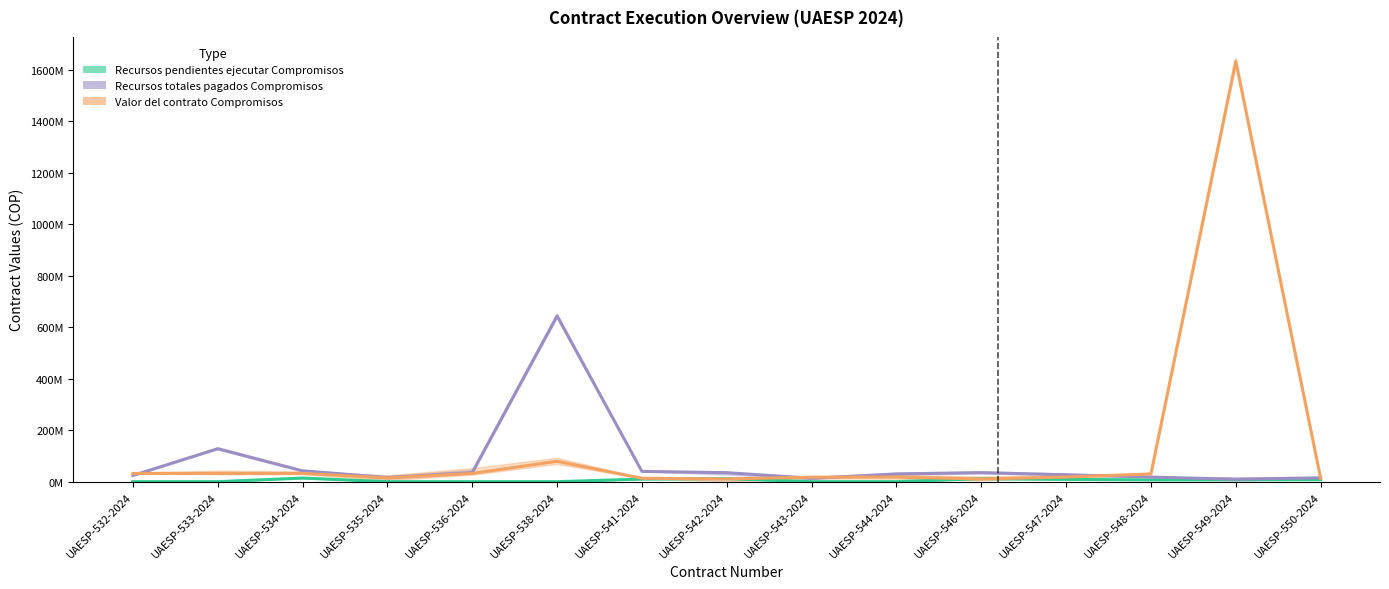

List the series in order of their peak value, highest first.

Valor del contrato Compromisos, Recursos totales pagados Compromisos, Recursos pendientes ejecutar Compromisos